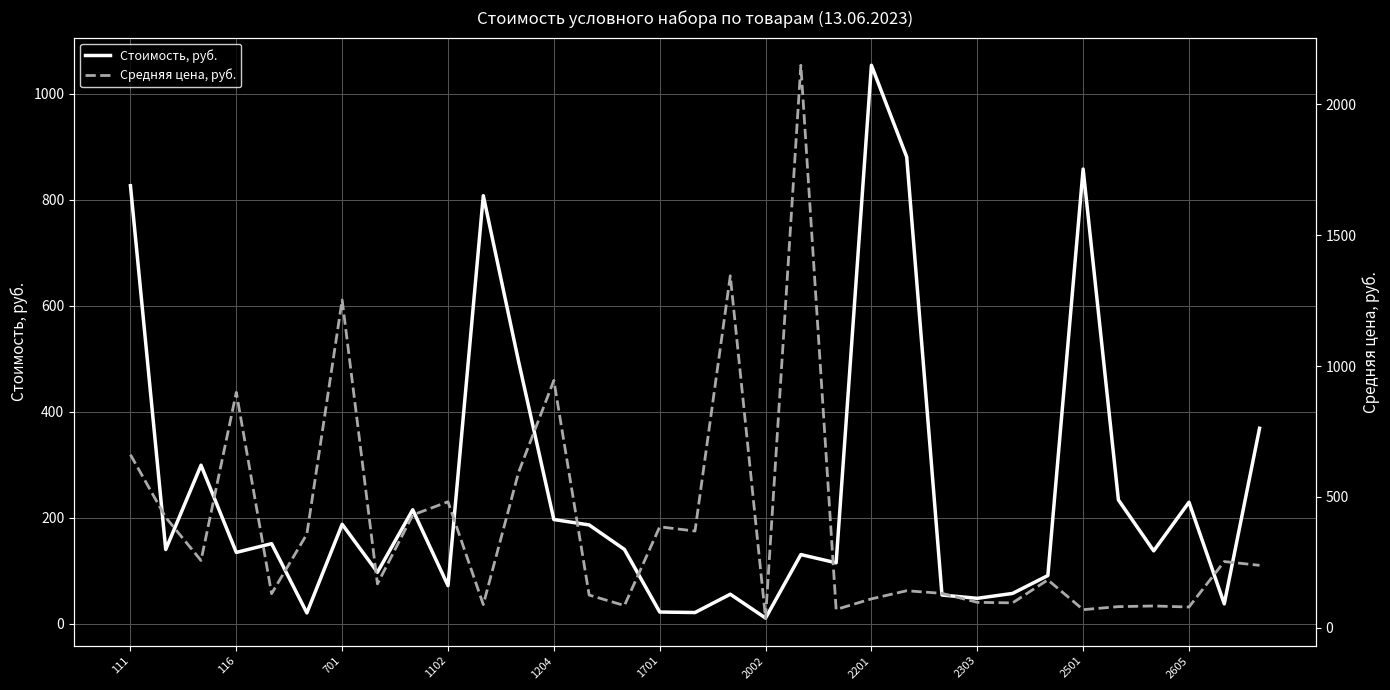

At 32, list the series in order from smallest to largest.

Средняя цена, руб., Стоимость, руб.